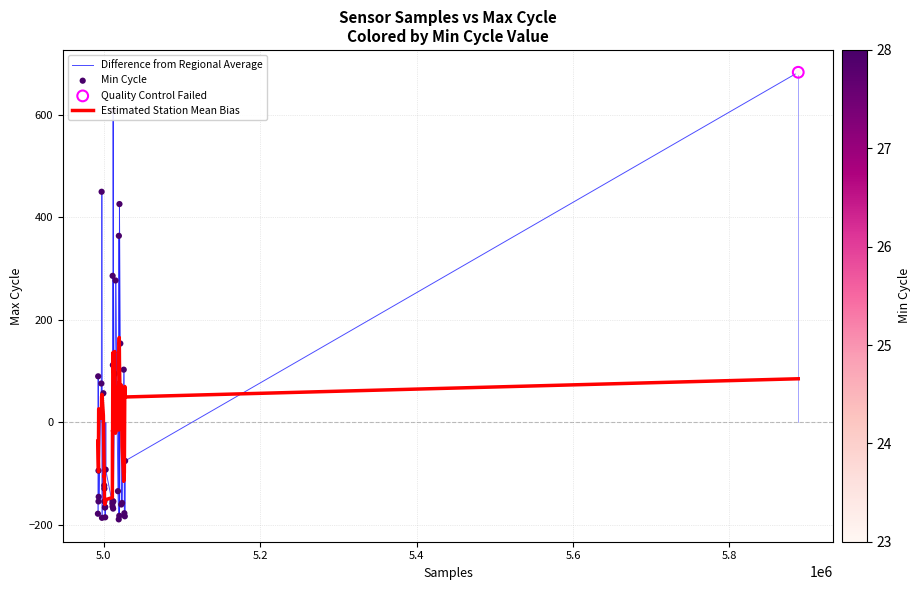

Which series has the largest range (max minus min)?

Difference from Regional Average